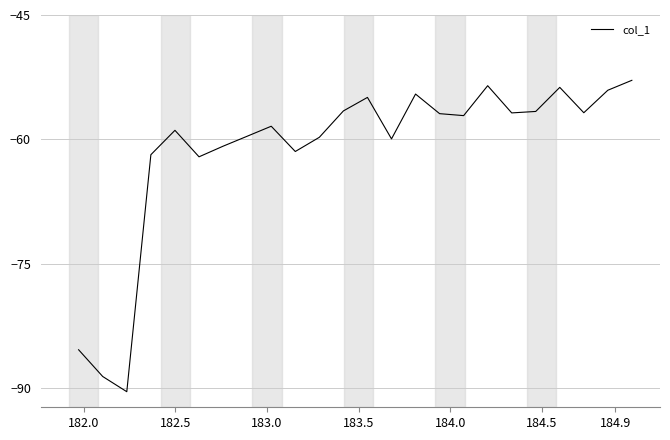

What is the difference between the maximum and minimum values?

37.5